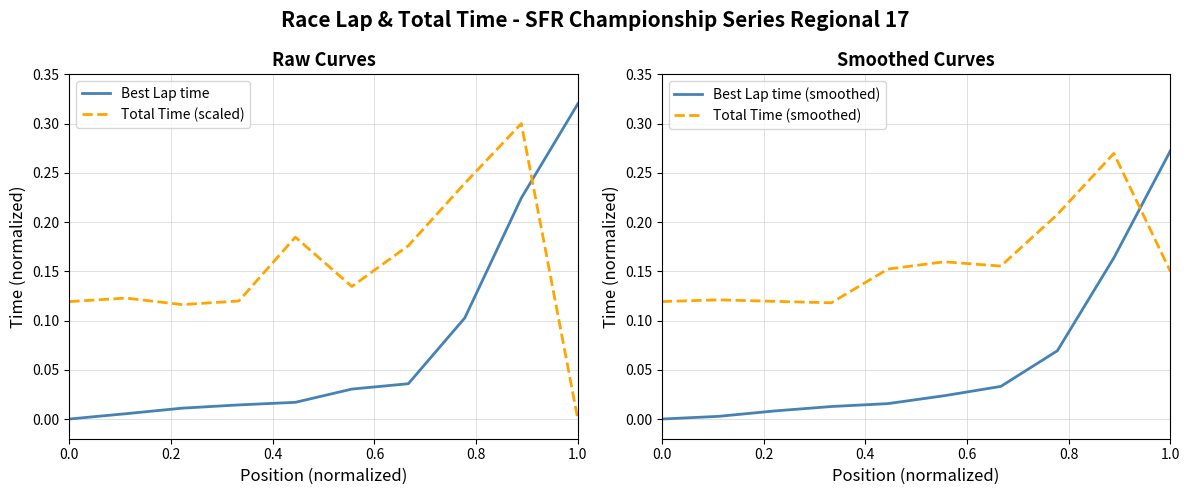

The value of Total Time (smoothed) at 0.0 is 0.2. True or false?

False